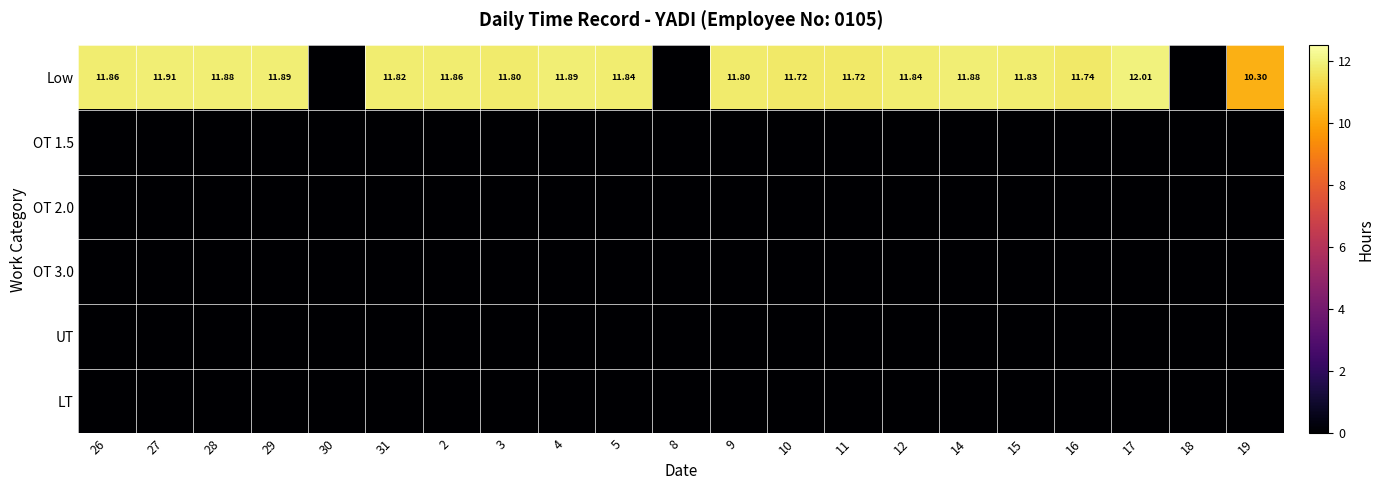

At which label is UT closest to 0?

26